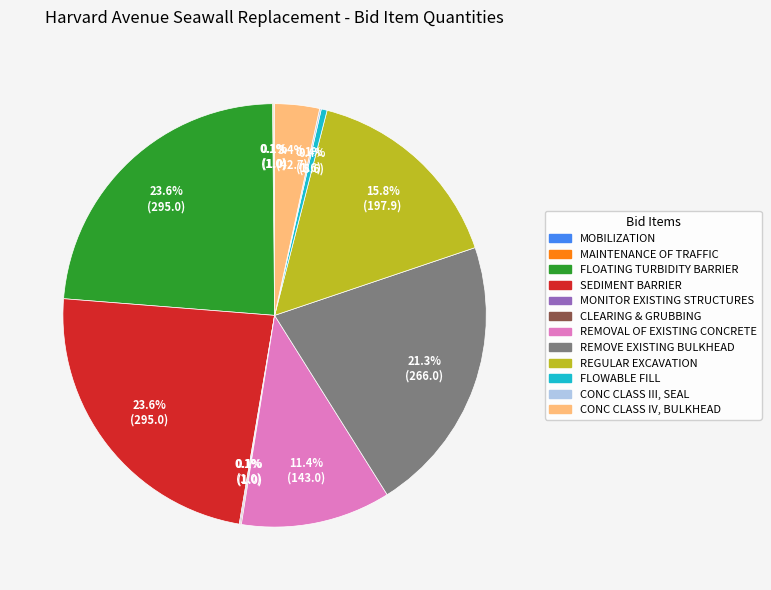

What percentage is NOT represented by REGULAR EXCAVATION?

84.2%